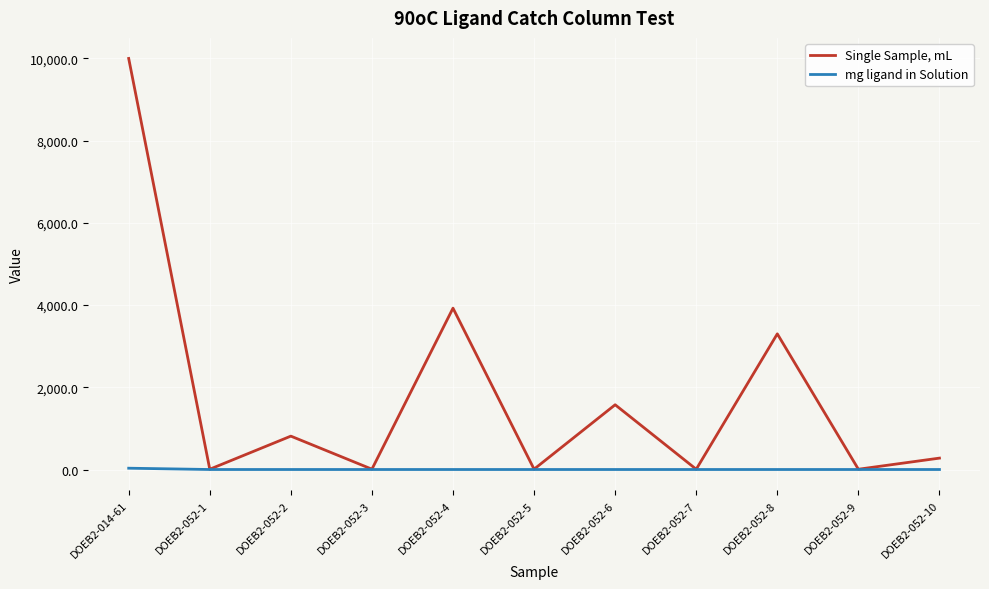

What is the maximum value shown in the chart?

10000.0